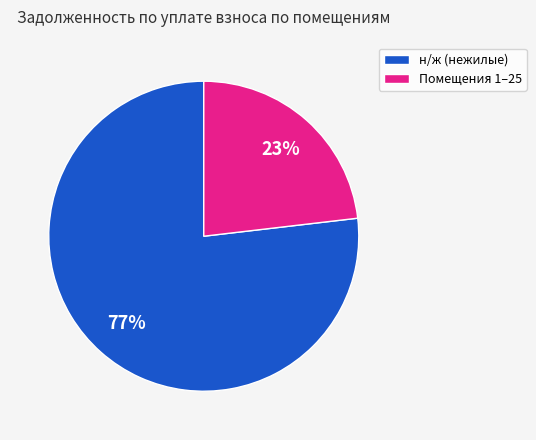

Rank the categories by value from highest to lowest.

н/ж (нежилые), Помещения 1–25